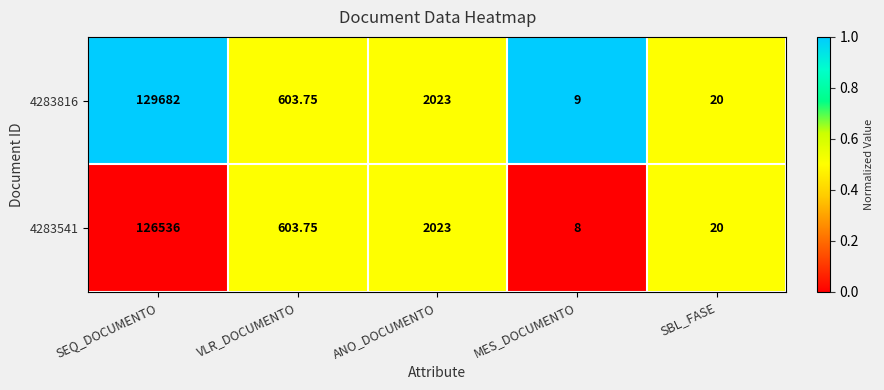

At which category is the sum across all series the highest?

SEQ_DOCUMENTO